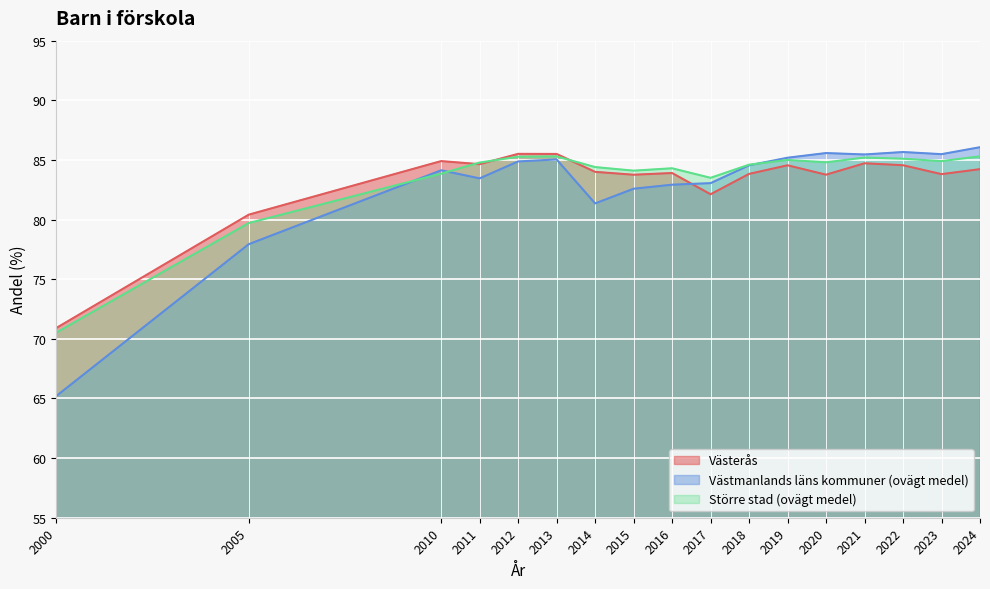

What is the value of the Västmanlands läns kommuner (ovägt medel) point at the 5th from the left?

84.9